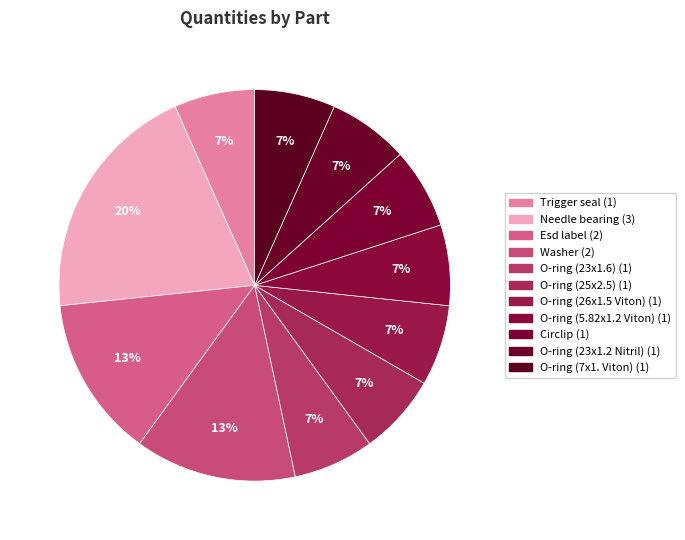

Does any single category account for the majority?

No